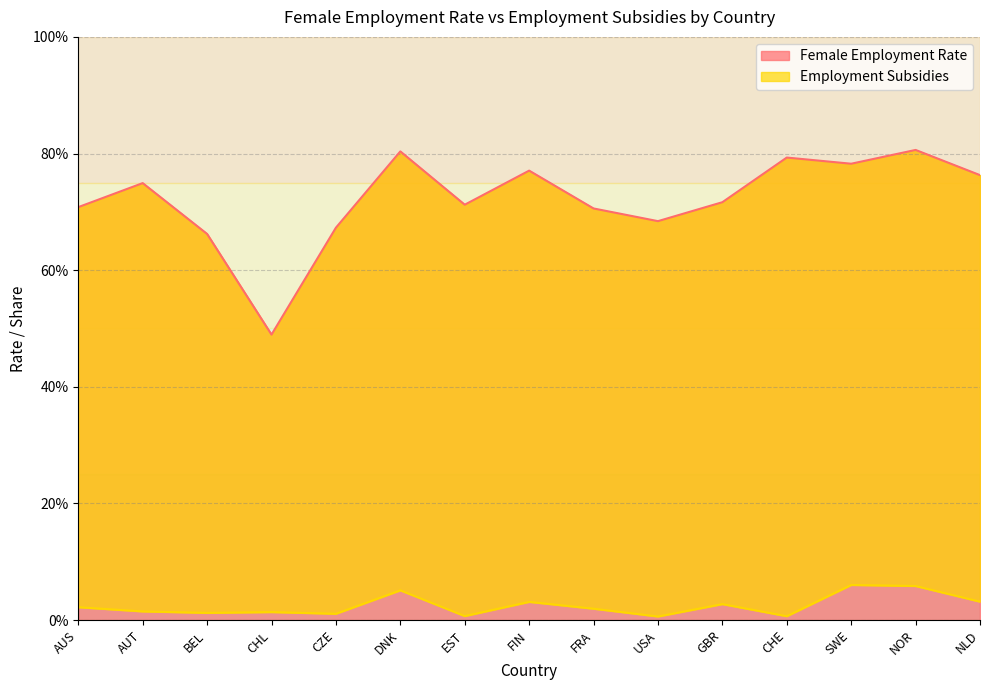

What is the value of the Employment Subsidies point at the 14th from the left?

0.1